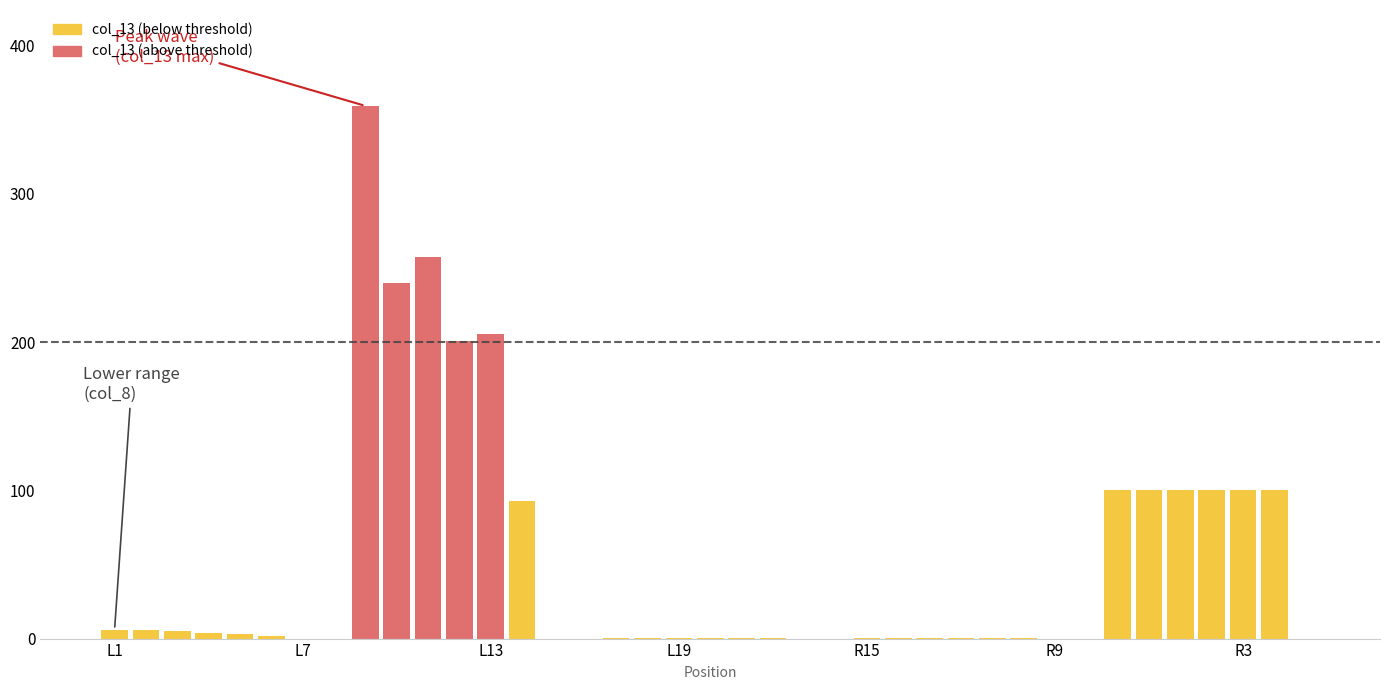

What is the greatest value displayed?

359.3